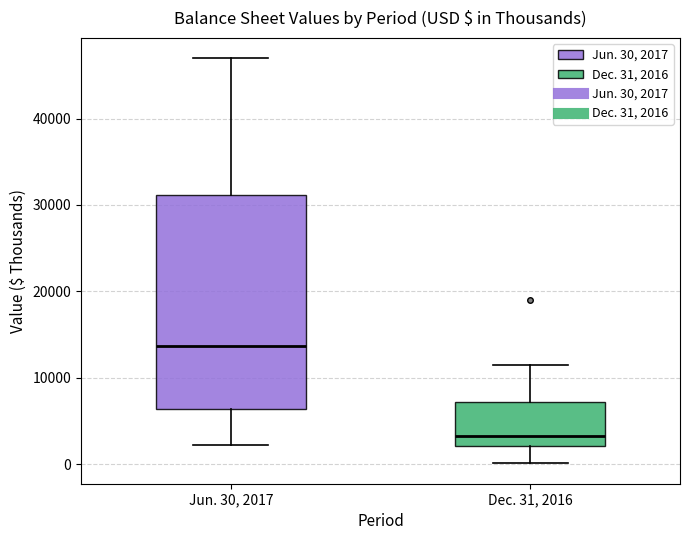

Reading left to right, read every box against the y-axis: the position of its median line, the range the box covers, and the ends of its whiskers. The values are not printed on the chart, so give them approximately, as read against the axis.

Jun. 30, 2017: median 14000, box 6000 to 31000, whiskers 2000 to 47000
Dec. 31, 2016: median 3000, box 2000 to 7000, whiskers 0 to 12000